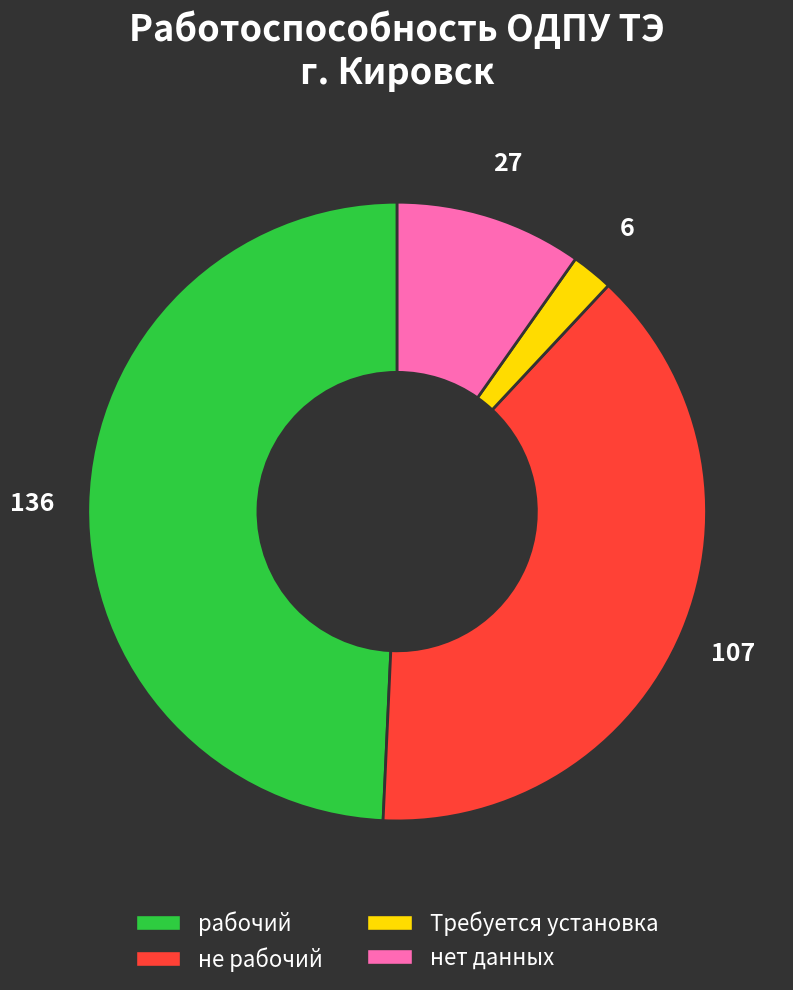

Rank the categories by value from highest to lowest.

рабочий, не рабочий, нет данных, Требуется установка